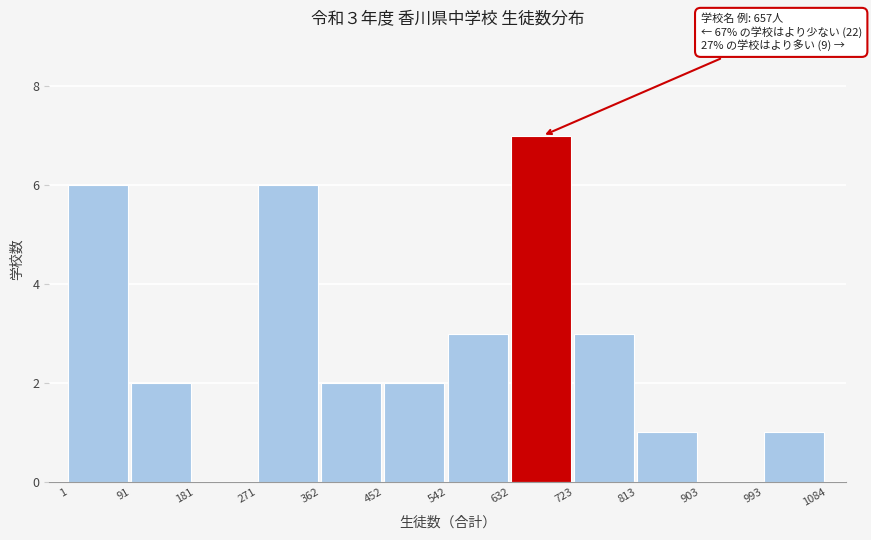

Over which range of the x-axis is the bar tallest?

632 to 723